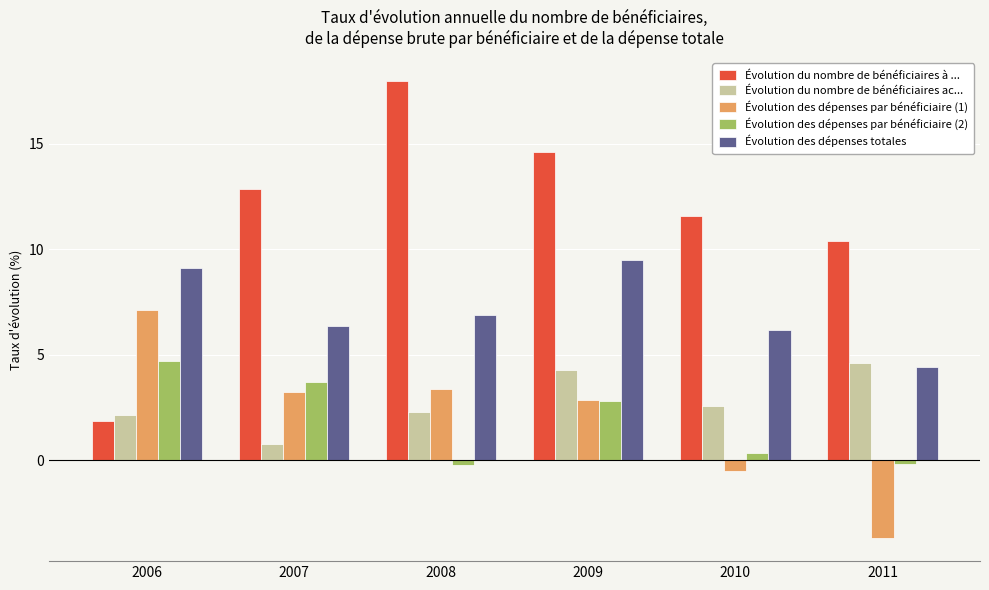

Between 2008 and 2011, which series saw the biggest shift?

Évolution du nombre de bénéficiaires à ...